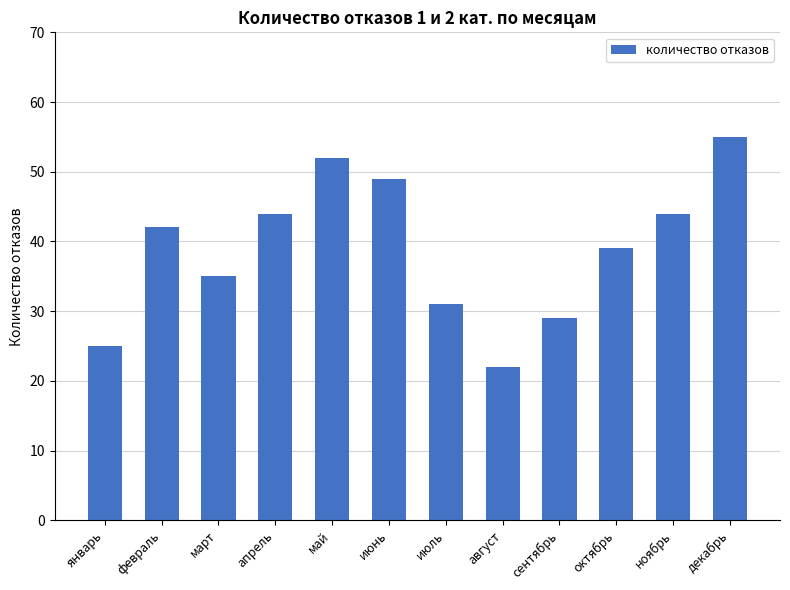

What is the change in value from июнь to июль?

-18